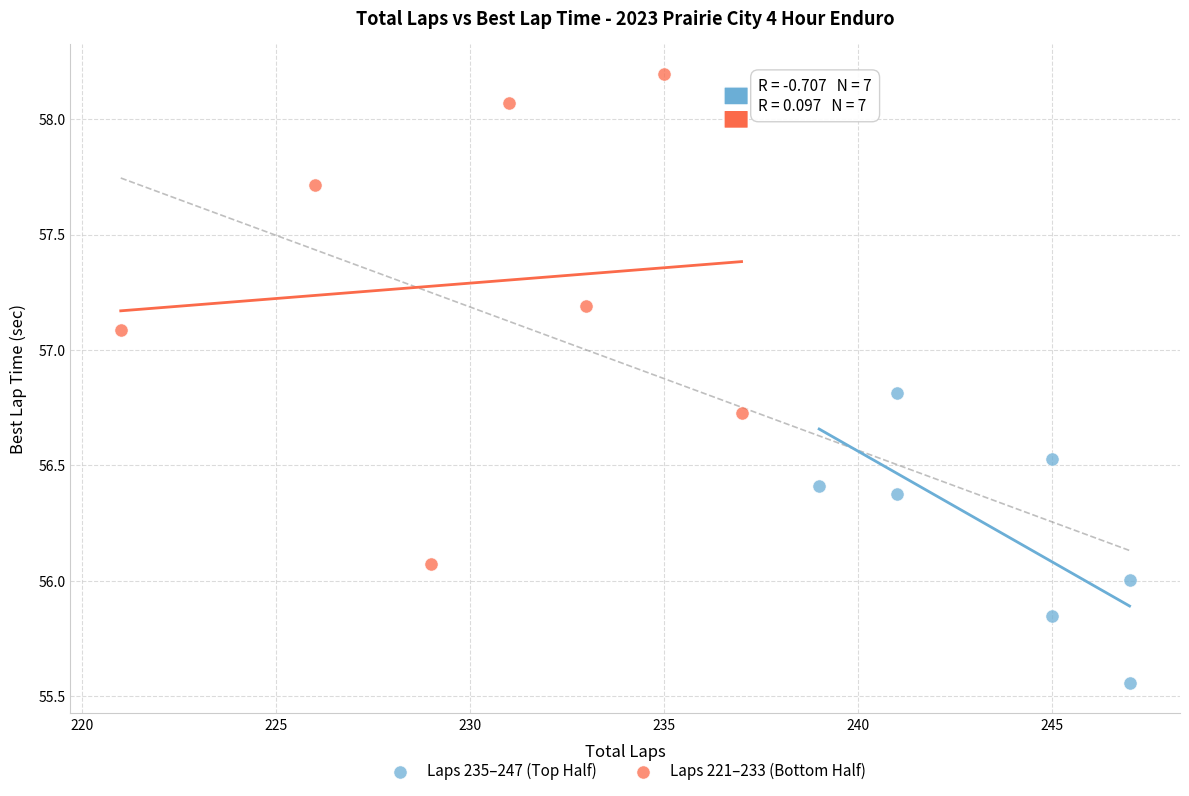

Which series has the largest Y range (max minus min)?

Laps 221–233 (Bottom Half)